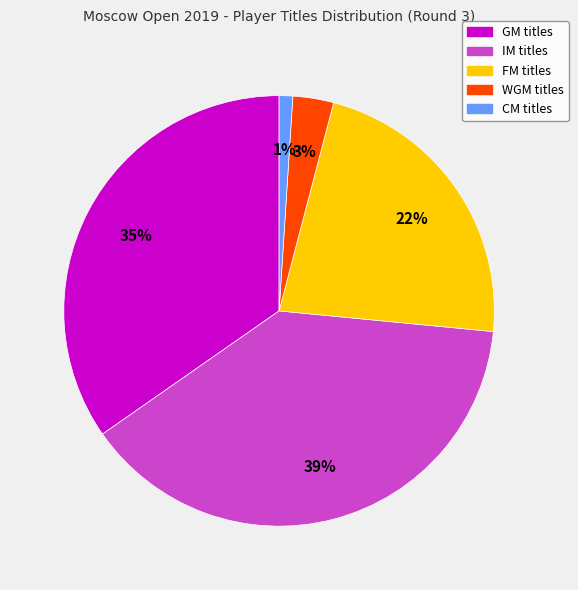

To the nearest percent, what is the difference between the FM and CM slice percentages?

21%